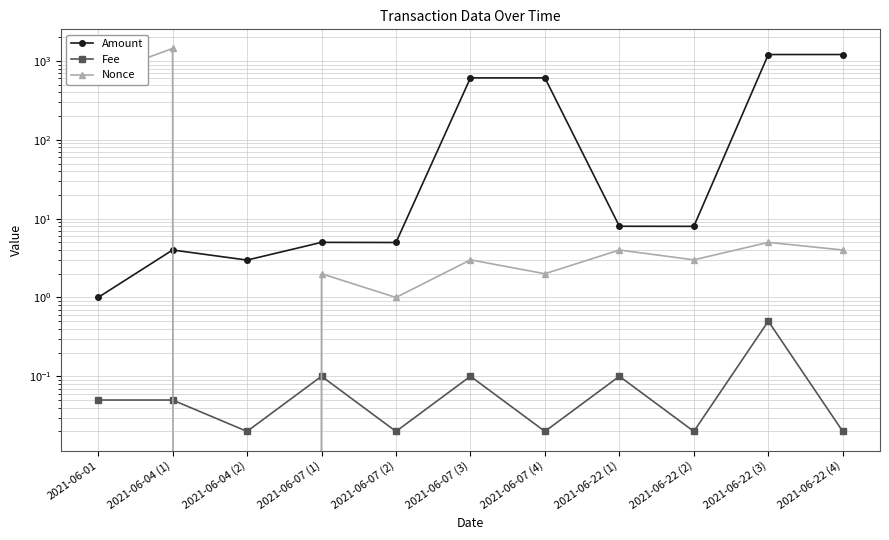

Which category has the lowest value in the Nonce series?

2021-06-04 (2)